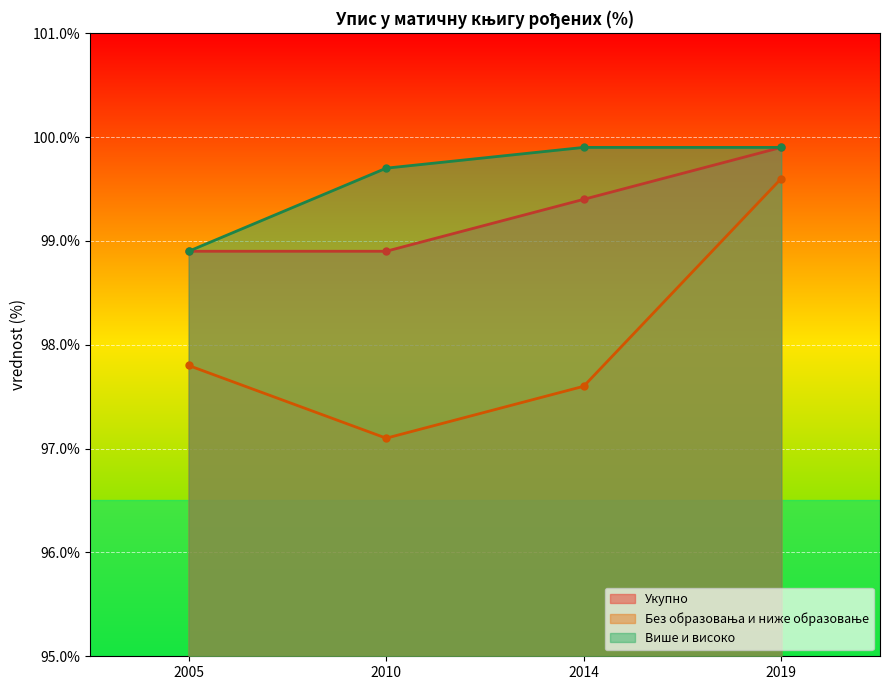

Is it true that Више и високо equals 99.9 at 2019?

True